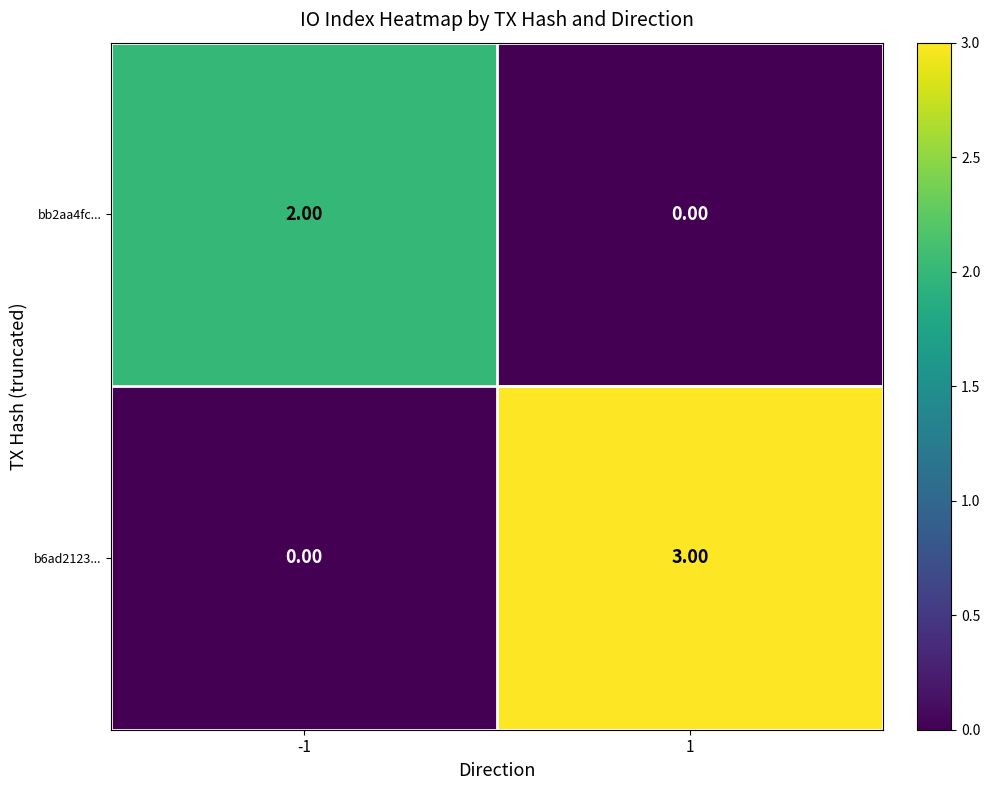

What is the difference between the highest and lowest values at 1?

3